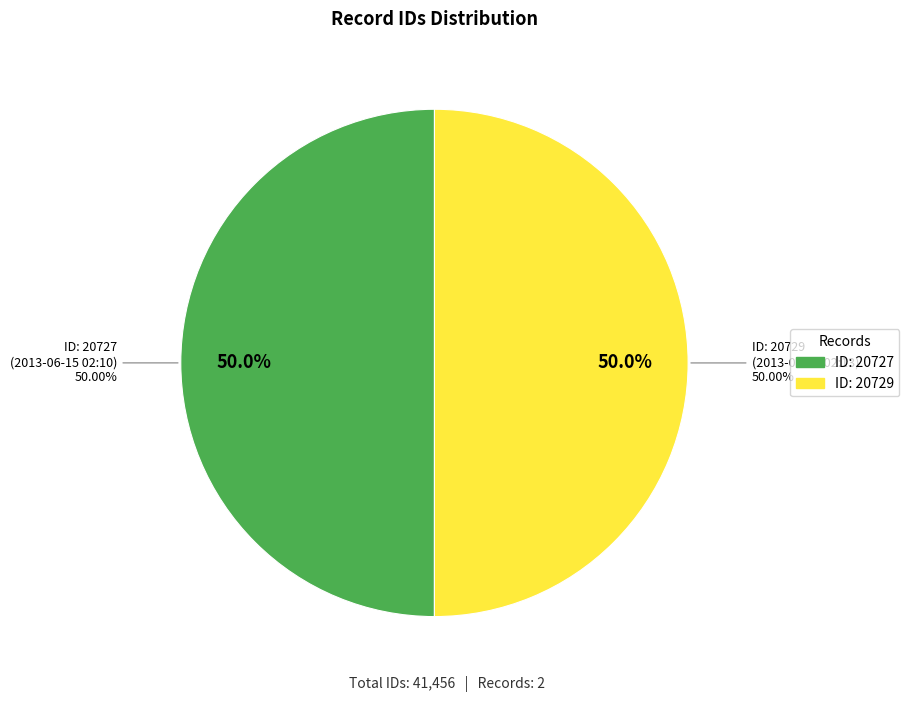

What is the change in value from 2013-06-15 02:10:07 UTC to 2013-06-15 02:13:41 UTC?

+2